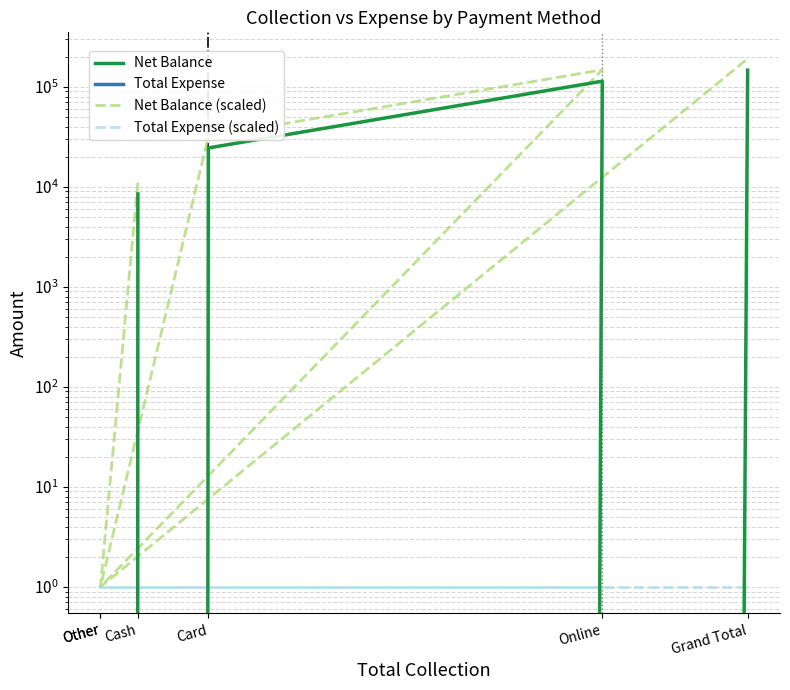

Which series changed the most between Other and Online?

Net Balance (scaled)